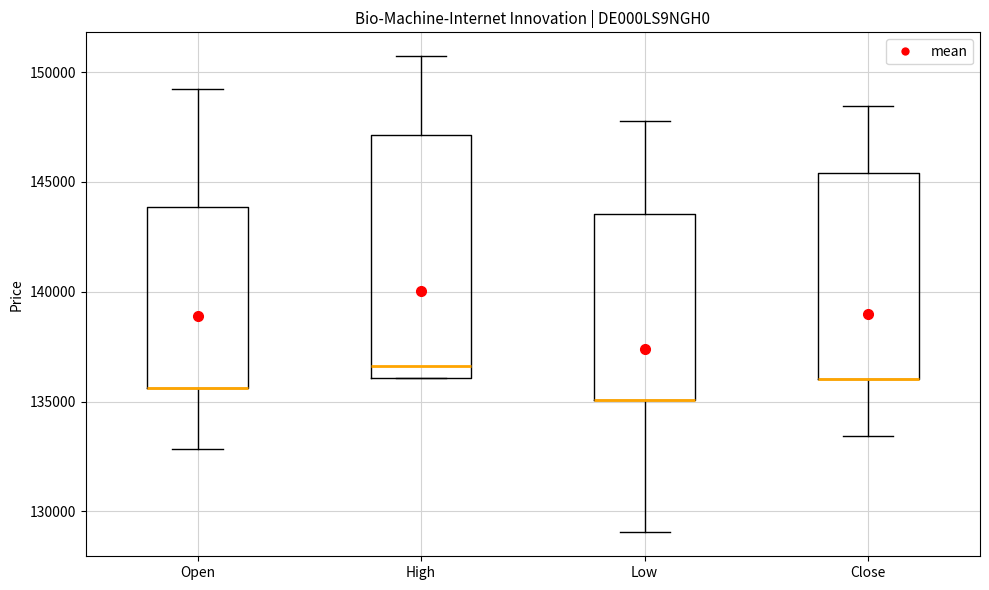

Reading left to right, read every box against the y-axis: the position of its median line, the range the box covers, and the ends of its whiskers. The values are not printed on the chart, so give them approximately, as read against the axis.

Open: median 135500 (drawn on the box's lower edge), box 135500 to 144000, whiskers 133000 to 149000
High: median 136500, box 136000 to 147000, whiskers 136000 to 150500
Low: median 135000 (drawn on the box's lower edge), box 135000 to 143500, whiskers 129000 to 148000
Close: median 136000 (drawn on the box's lower edge), box 136000 to 145500, whiskers 133500 to 148500